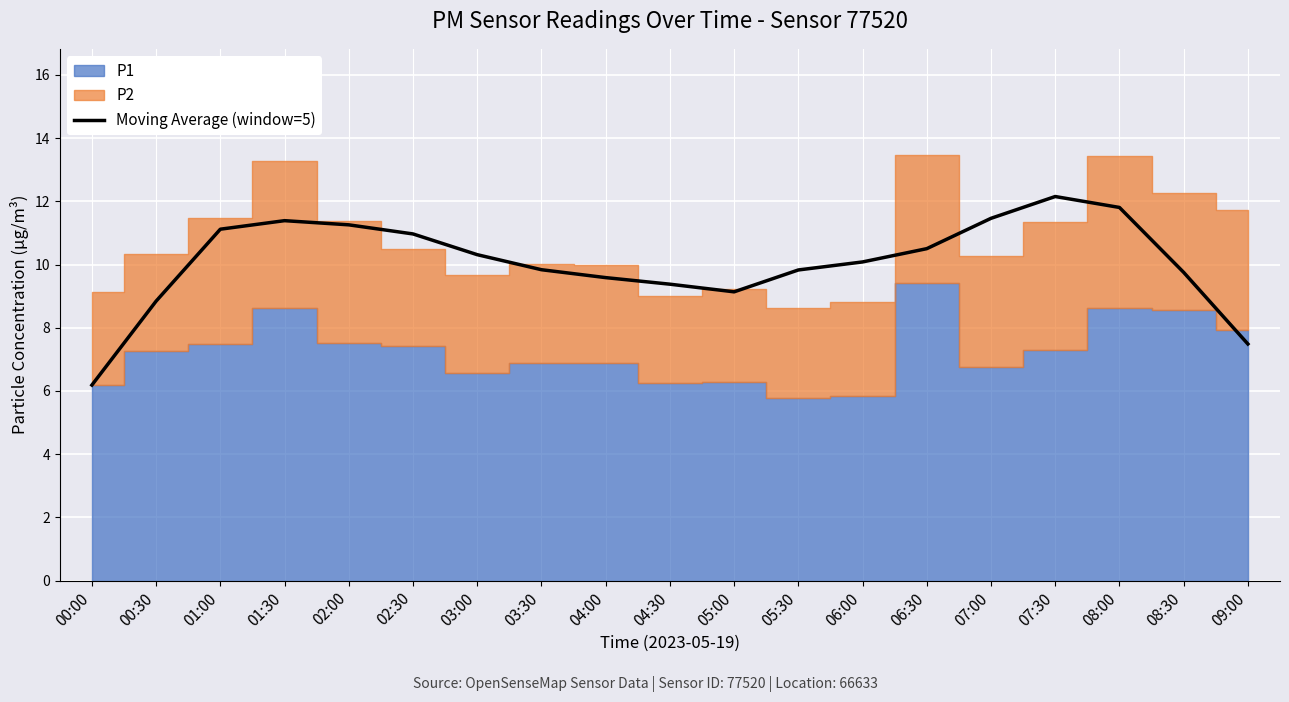

What is the minimum value shown in the chart?

6.2